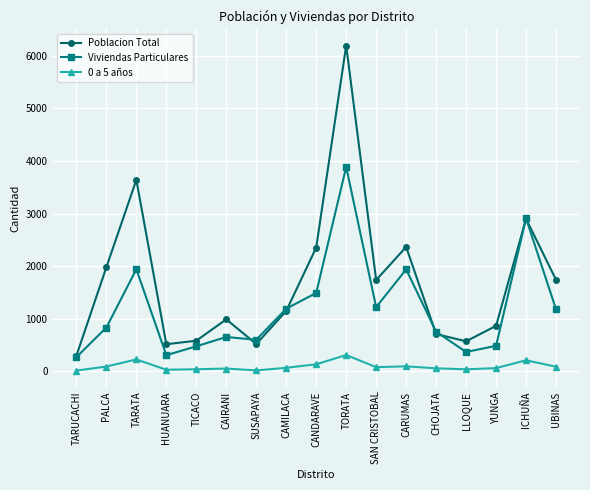

What is the total value across all series at SUSAPAYA?

1133